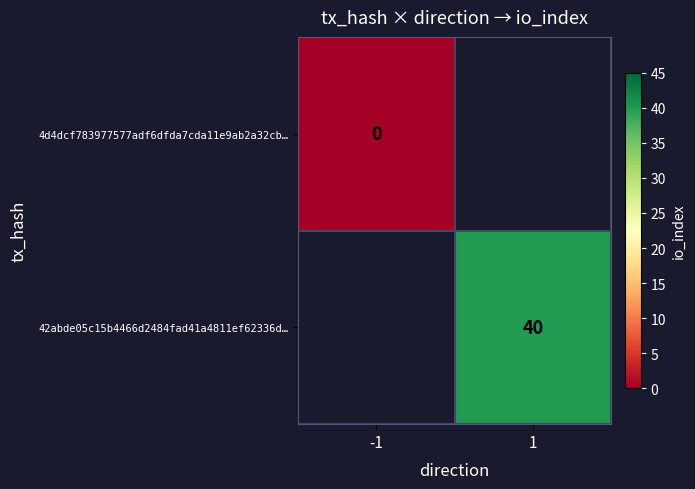

Is it true that 4d4dcf783977577adf6dfda7cda11e9ab2a32cb… equals 0.0 at -1?

True